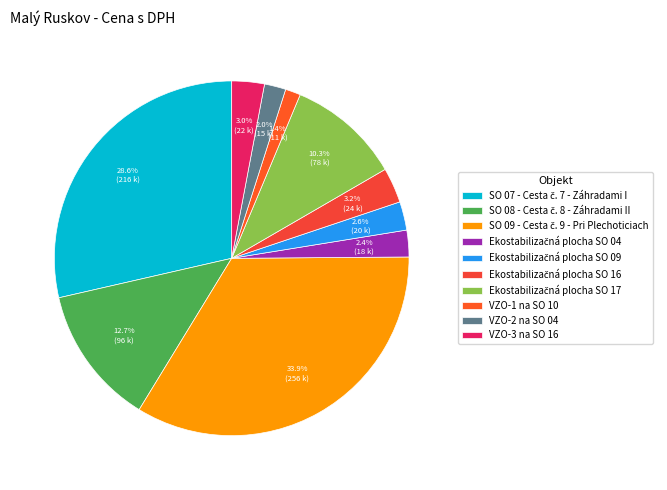

How many segments does this pie chart have?

10